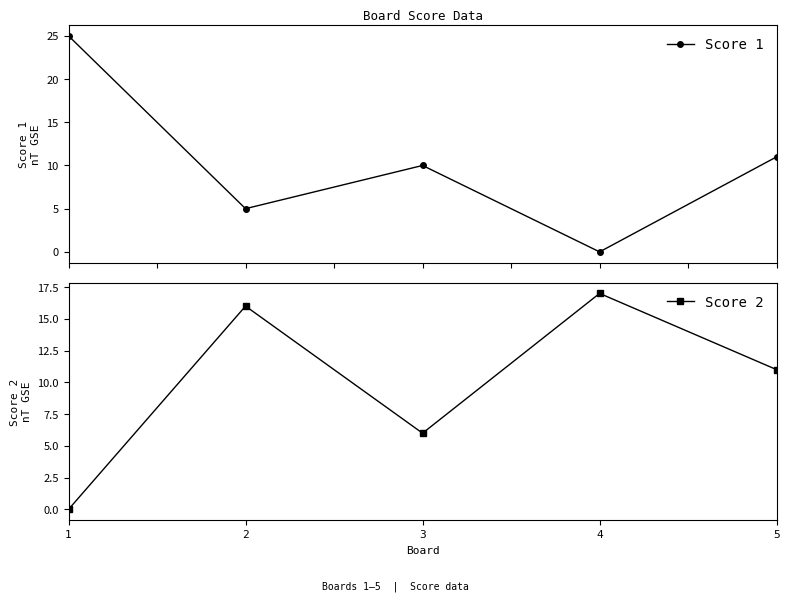

Is the value of Score 2 at 2 greater than the value of Score 1 at 3?

Yes